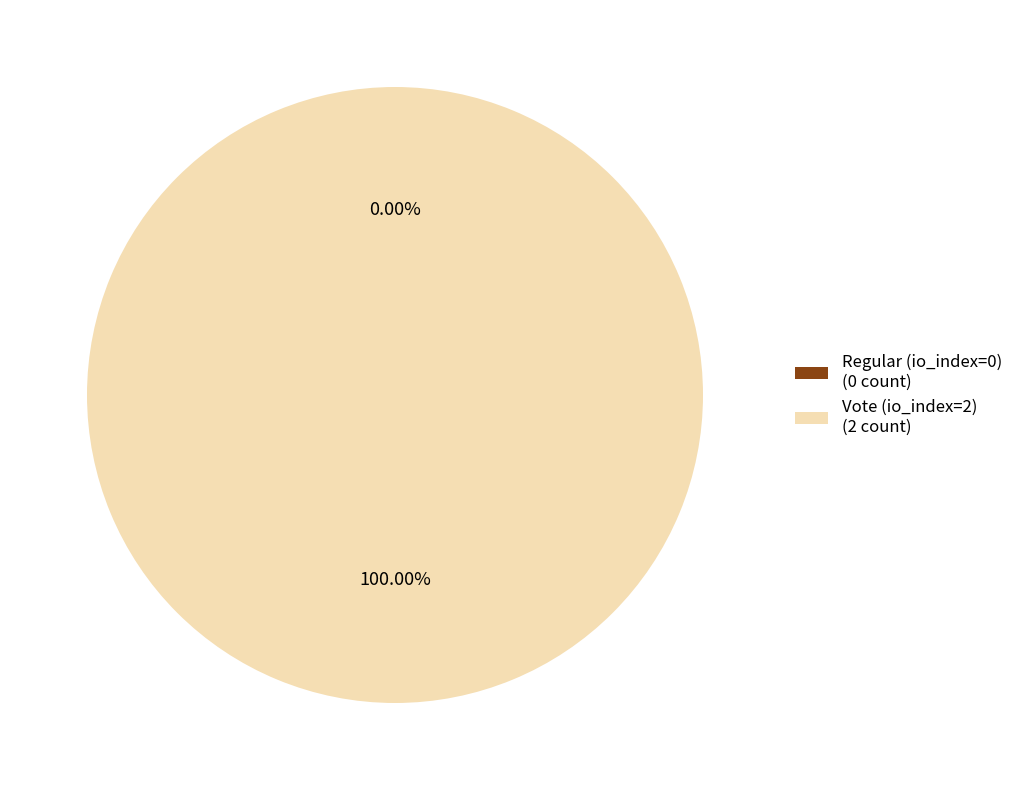

Rank the categories by value from lowest to highest.

Regular (io_index=0), Vote (io_index=2)